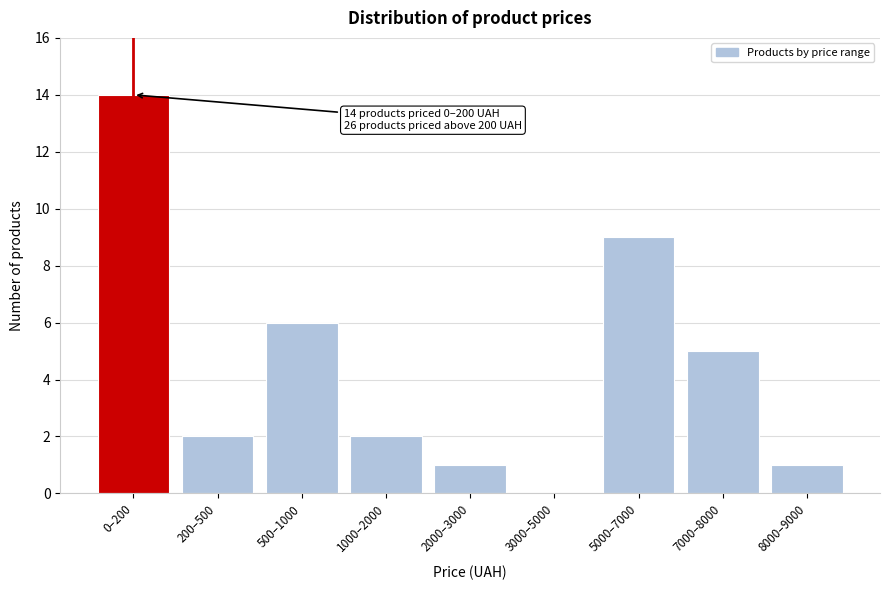

Reading left to right, transcribe all the data shown in this chart.

0–200=14	200–500=2	500–1000=6	1000–2000=2	2000–3000=1	3000–5000=0	5000–7000=9	7000–8000=5	8000–9000=1